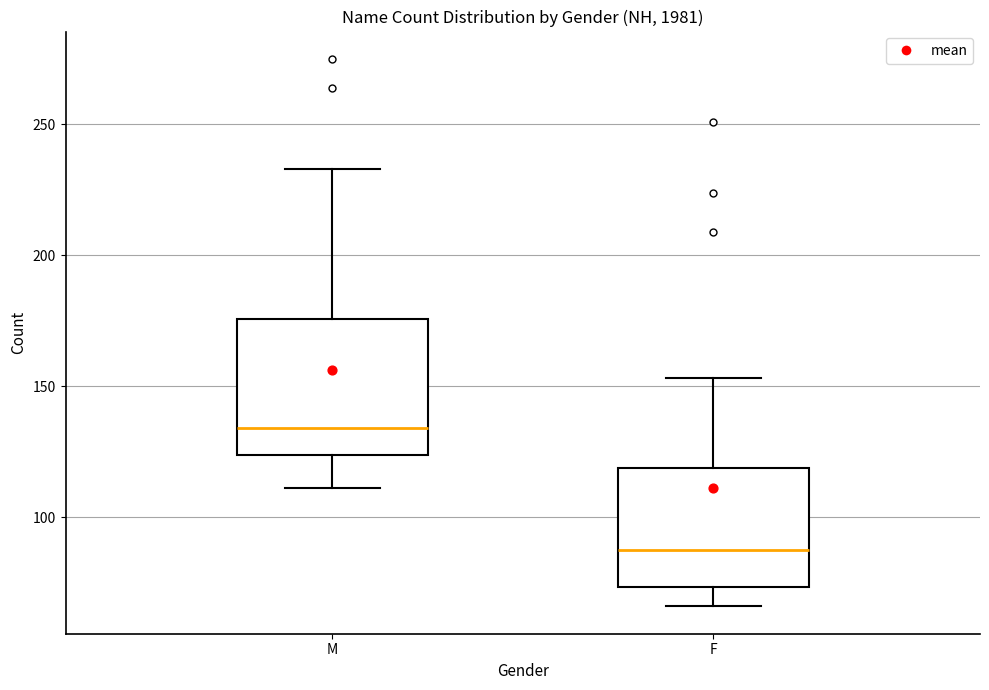

Where is the lower edge of the box for F on the y-axis? The values are not printed on the chart, so give them approximately, as read against the axis.

75